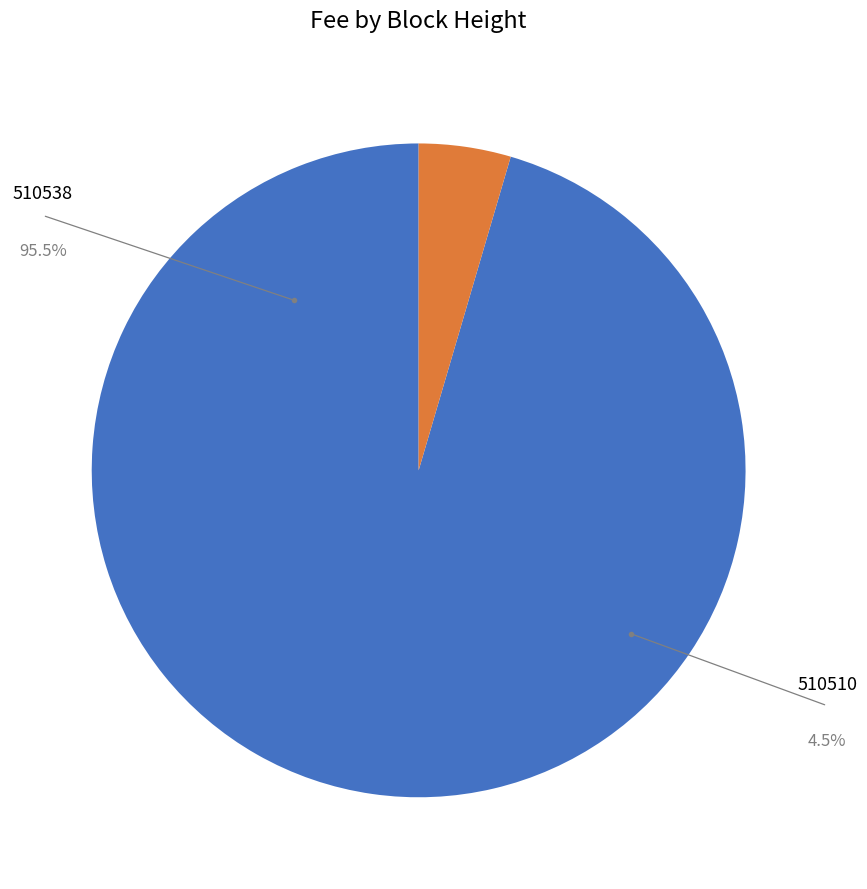

Which slice is the largest?

510538